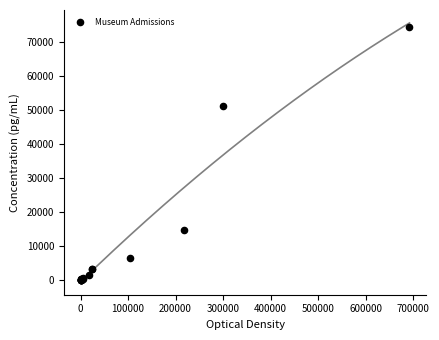

What Y value in the scatter plot is closest to 37157?

51167